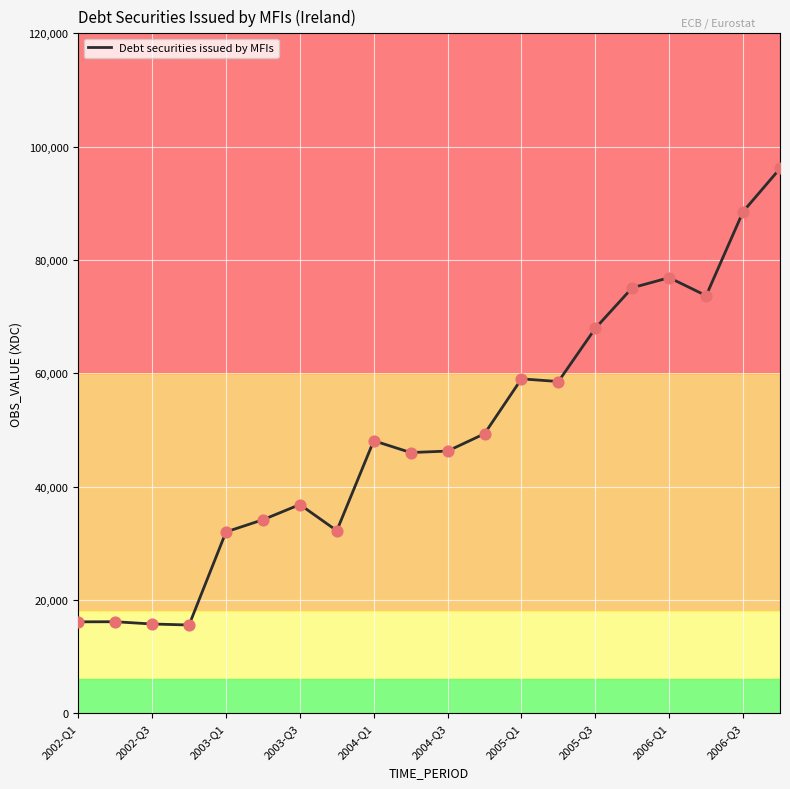

What is the difference between the maximum and minimum values?

80559